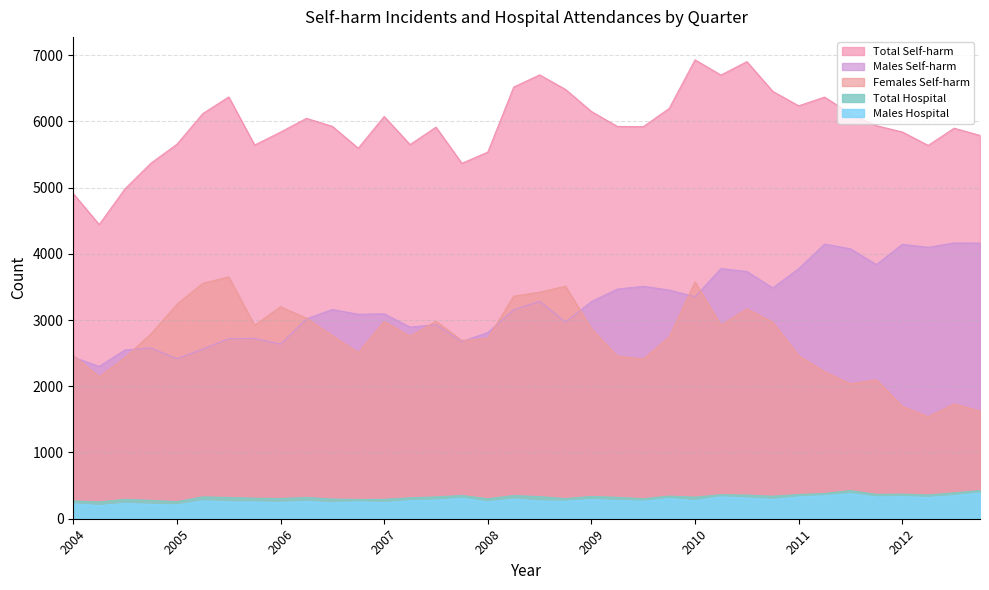

What is the average value of the Total Hospital series?

330